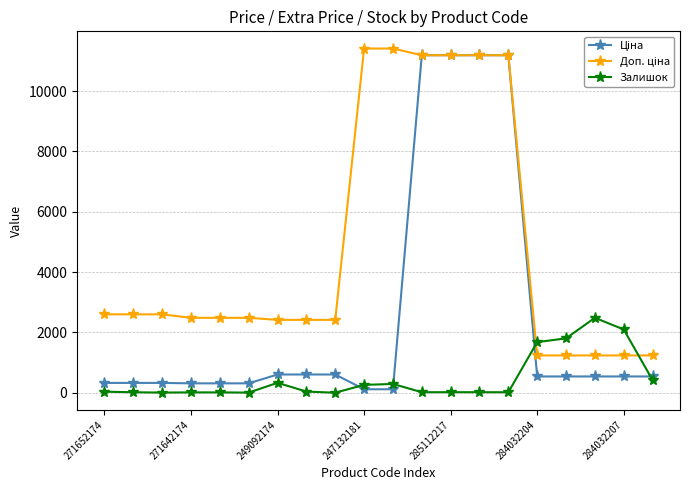

At how many categories does at least one series exceed 9613?

6